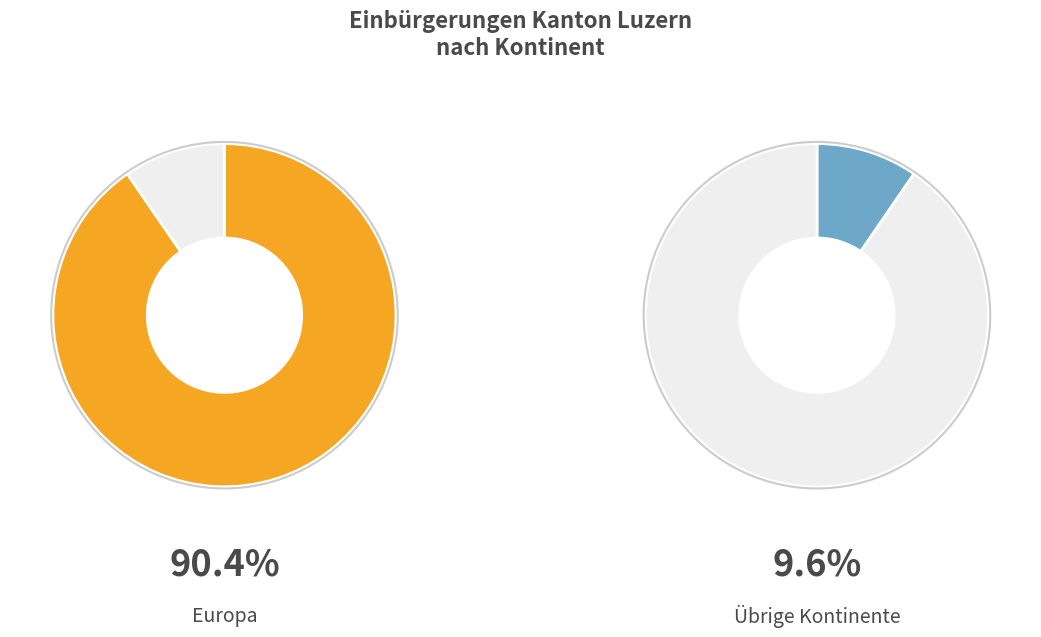

To the nearest percent, what is the combined percentage of Ozeanien and Asien?

7%